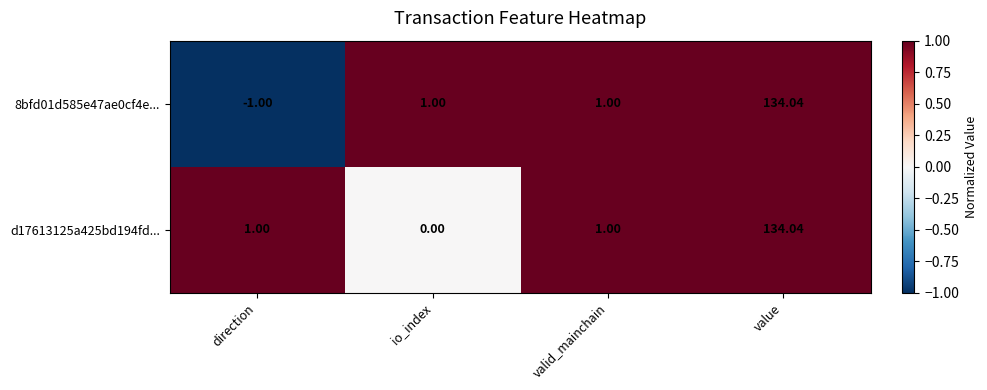

Is the value of 8bfd01d585e47ae0cf4e... at io_index greater than the value of d17613125a425bd194fd... at io_index?

Yes